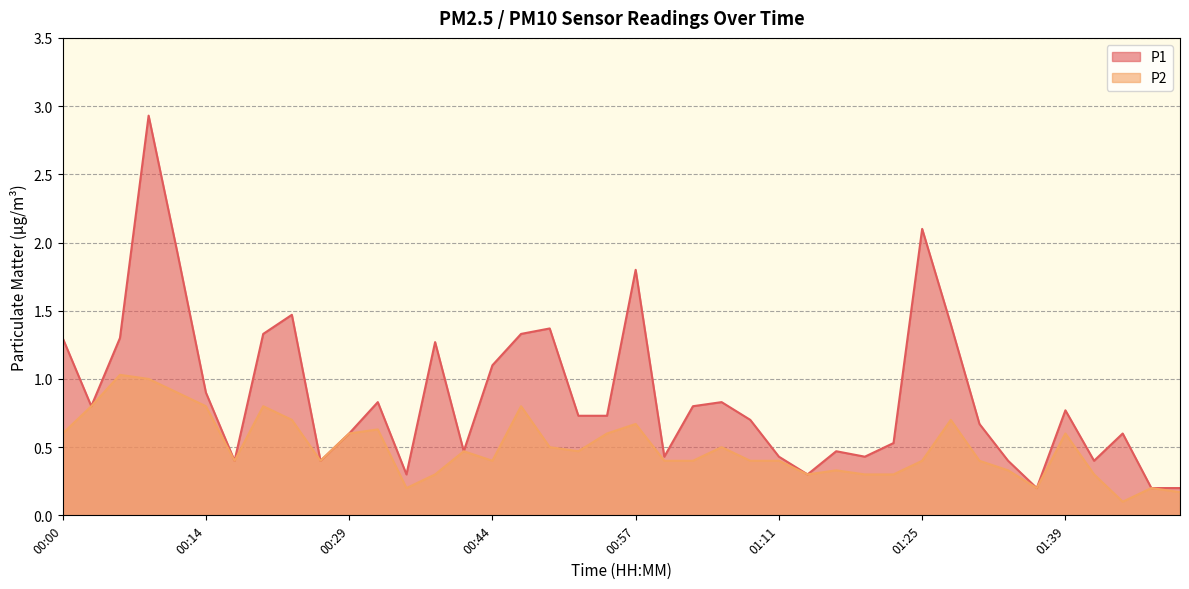

True or false: P2 has a value of 0.5 at 01:17.

False